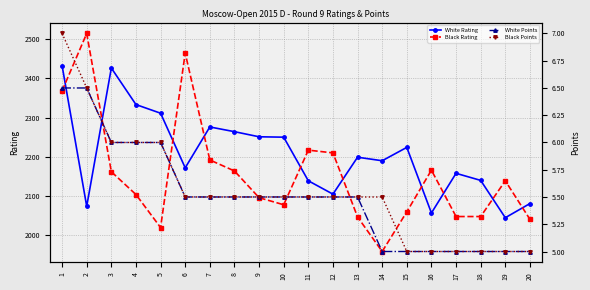

What is the value of the Black Rating point at the 11th from the left?

2217